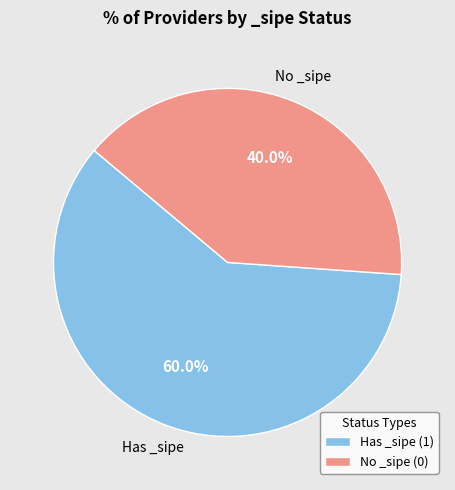

Is Has _sipe (1) the majority of the pie?

Yes